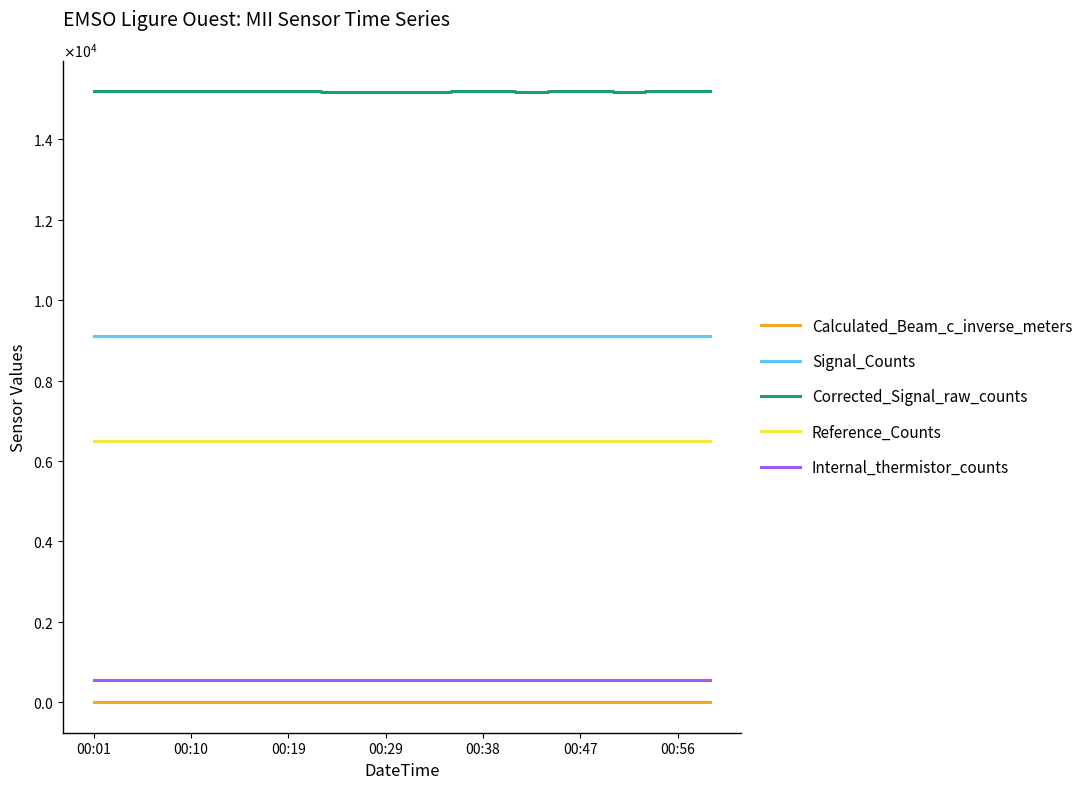

Is this an area chart (filled region under the line)?

No